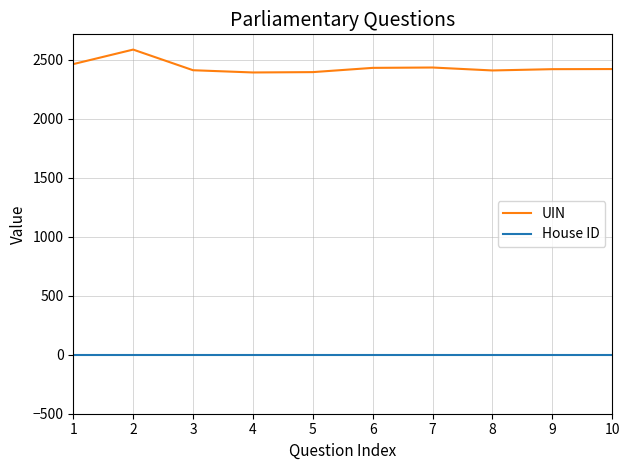

Which series has the largest range (max minus min)?

UIN